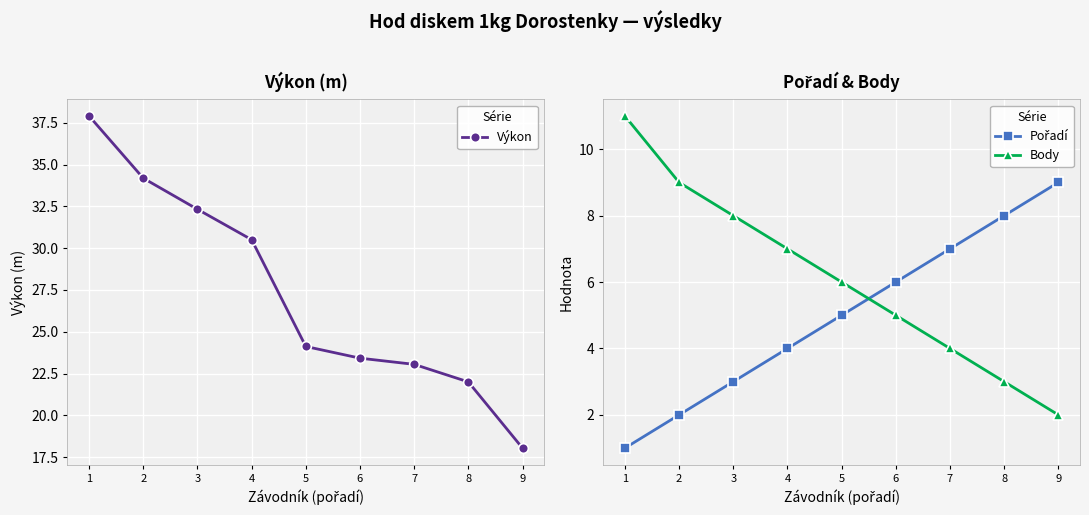

At how many categories does at least one series exceed 29?

4